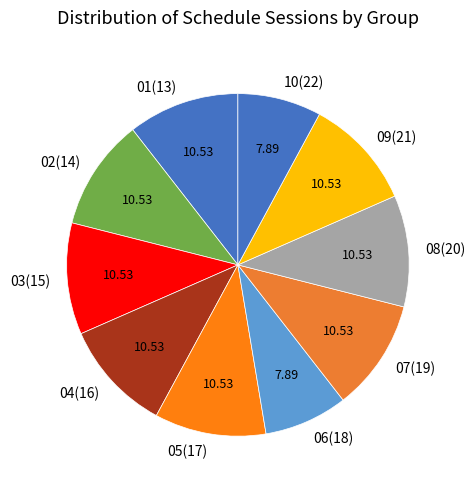

Between 09(21) and 06(18), which is larger?

09(21)